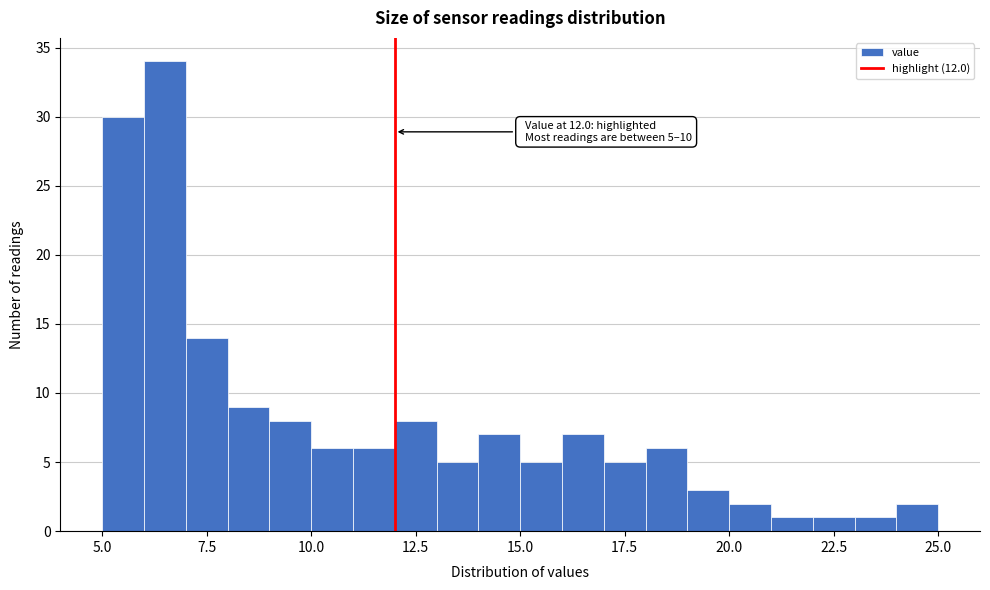

Around what value on the x-axis is the tallest bar? Give the approximate position of its centre, as read against the axis.

6.5